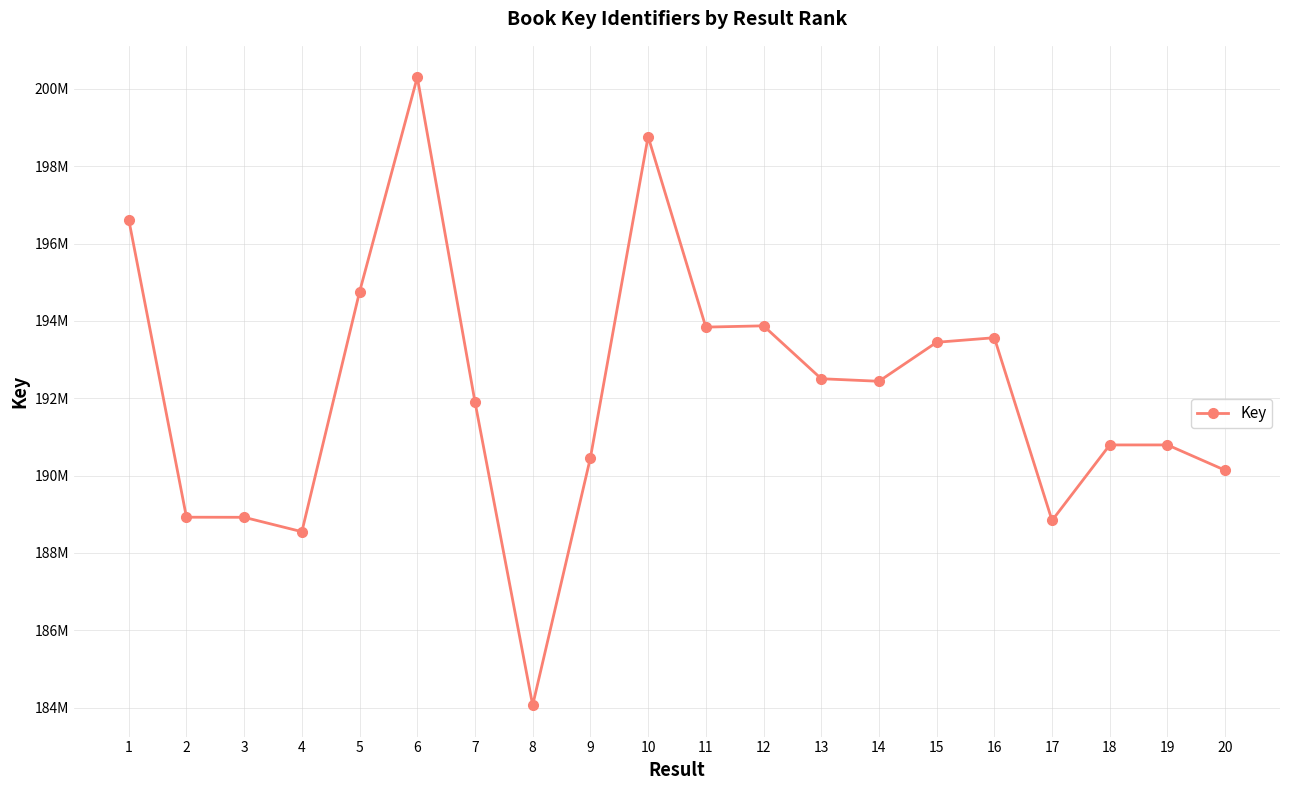

Which has a higher value, 7 or 1?

1